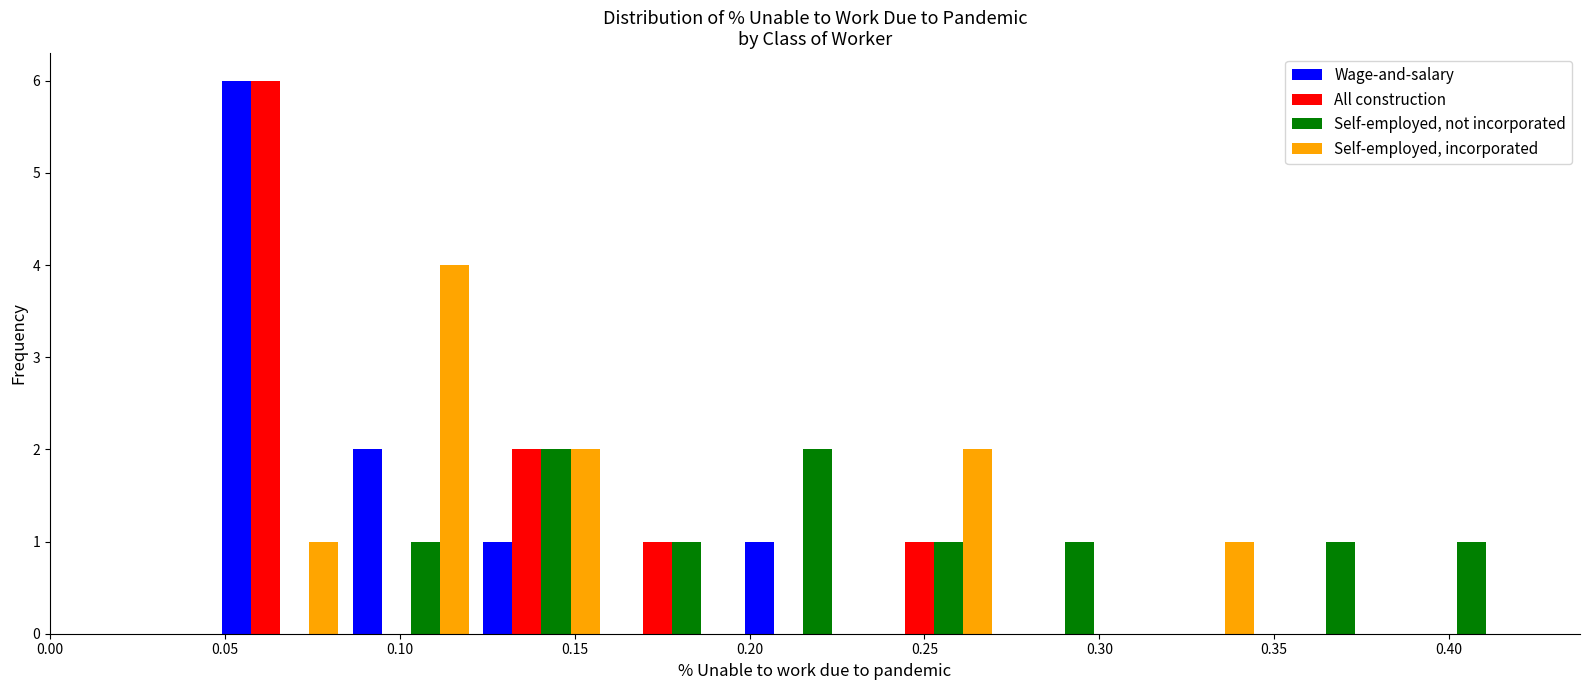

Reading left to right, list every range on the x-axis with the height of the bar of each series over it. Neither the bar edges nor the heights are printed on the chart, so give them approximately, as read against the axes.

0.045 to 0.085: Wage-and-salary=6	All construction=6	Self-employed, not incorporated=0	Self-employed, incorporated=1
0.085 to 0.120: Wage-and-salary=2	All construction=0	Self-employed, not incorporated=1	Self-employed, incorporated=4
0.120 to 0.160: Wage-and-salary=1	All construction=2	Self-employed, not incorporated=2	Self-employed, incorporated=2
0.160 to 0.195: Wage-and-salary=0	All construction=1	Self-employed, not incorporated=1	Self-employed, incorporated=0
0.195 to 0.235: Wage-and-salary=1	All construction=0	Self-employed, not incorporated=2	Self-employed, incorporated=0
0.235 to 0.270: Wage-and-salary=0	All construction=1	Self-employed, not incorporated=1	Self-employed, incorporated=2
0.270 to 0.310: Wage-and-salary=0	All construction=0	Self-employed, not incorporated=1	Self-employed, incorporated=0
0.310 to 0.345: Wage-and-salary=0	All construction=0	Self-employed, not incorporated=0	Self-employed, incorporated=1
0.345 to 0.385: Wage-and-salary=0	All construction=0	Self-employed, not incorporated=1	Self-employed, incorporated=0
0.385 to 0.420: Wage-and-salary=0	All construction=0	Self-employed, not incorporated=1	Self-employed, incorporated=0